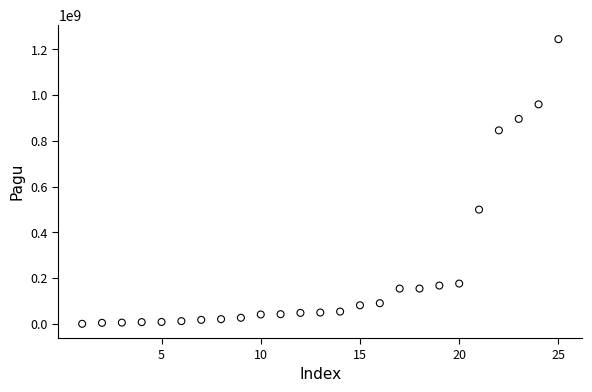

What is the range of X values (max minus min)?

24